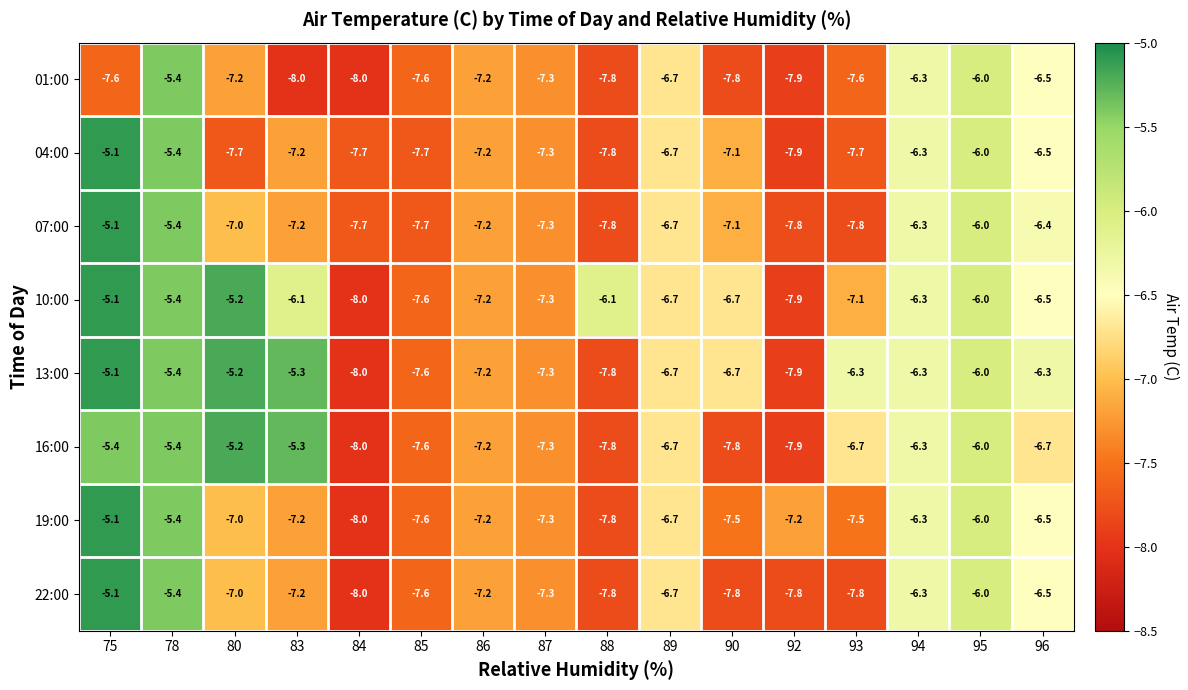

Which series has the largest total across all categories?

13:00